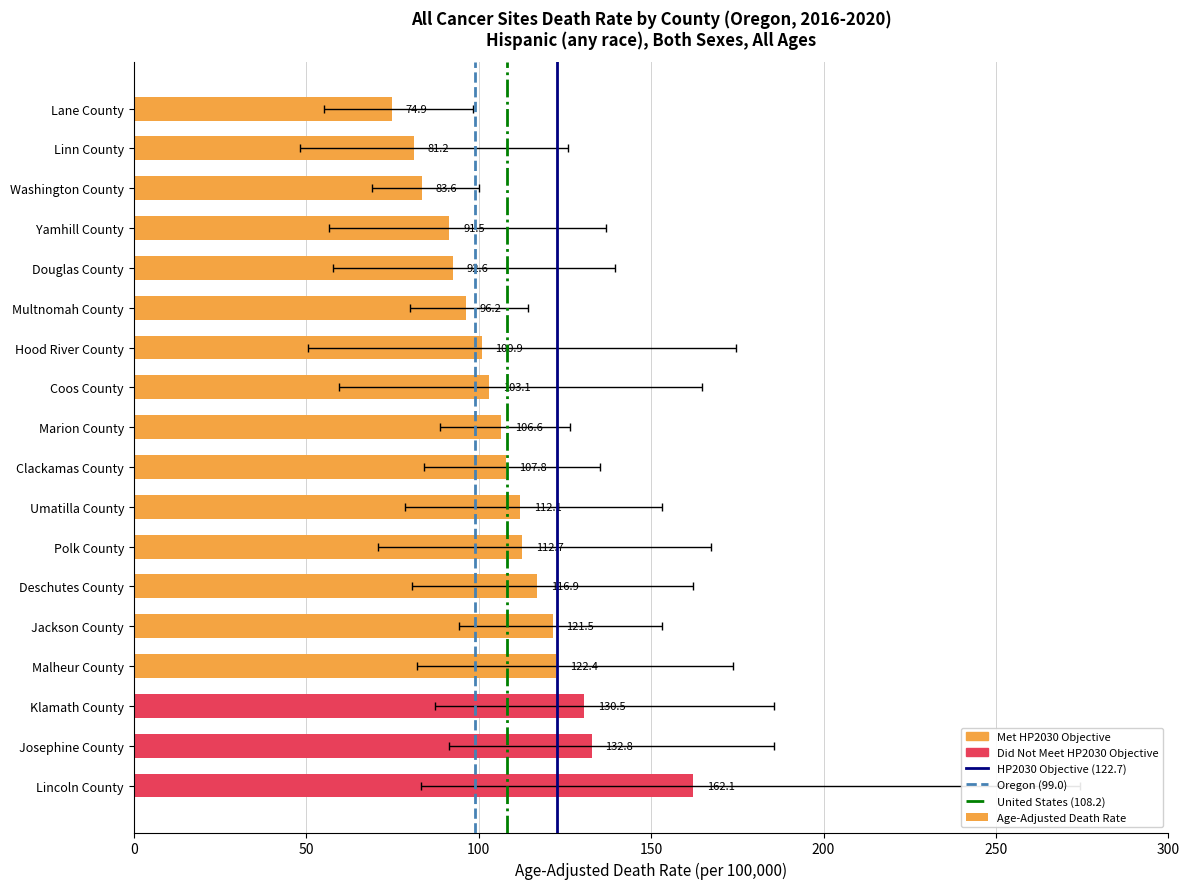

Is the value of Lower CI at Malheur County greater than the value of Age-Adjusted Death Rate at Multnomah County?

No